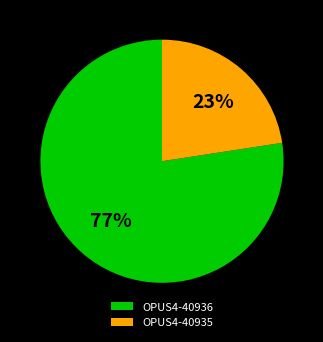

To the nearest percent, what is the combined percentage of OPUS4-40935 and OPUS4-40936?

100%